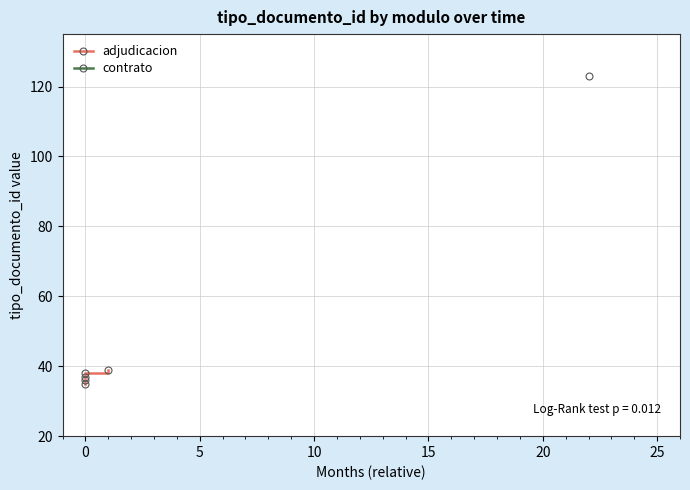

True or false: the data shows 59 at 20.

False